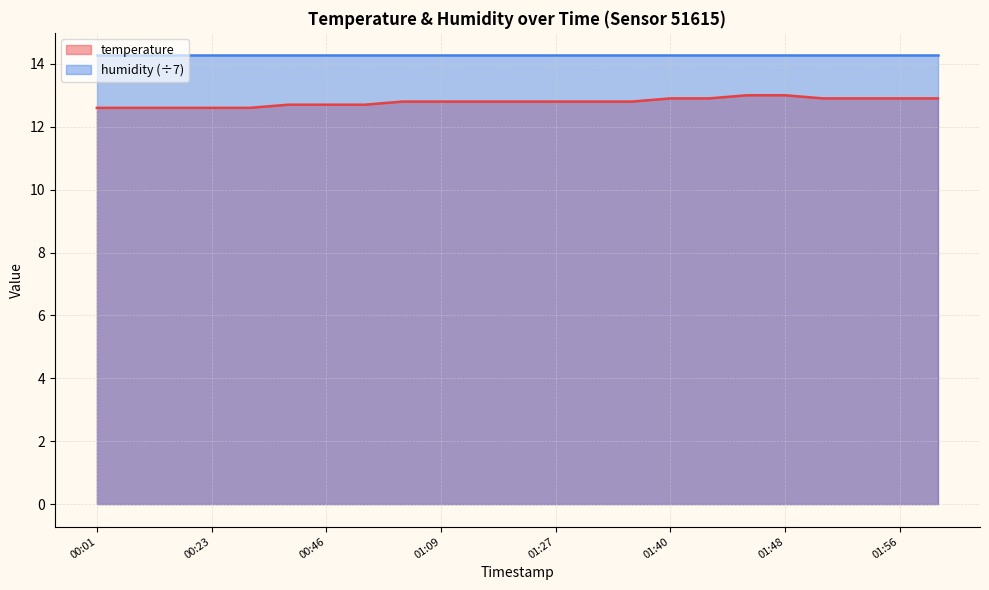

True or false: the data shows 23.3 at 01:48.

False